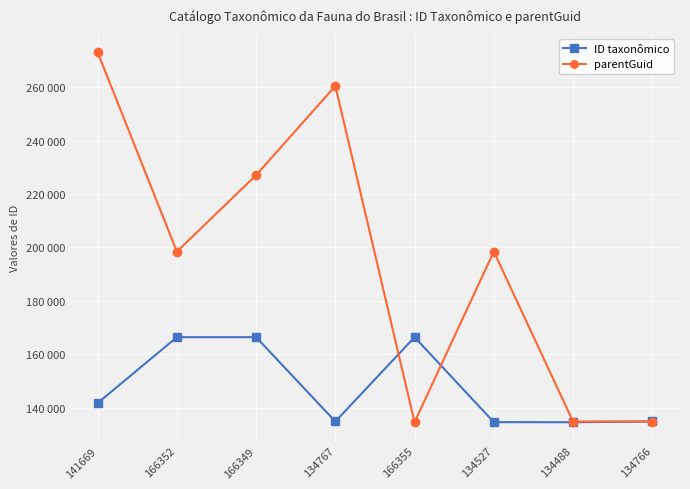

Where is the first local maximum for ID taxonômico?

166352